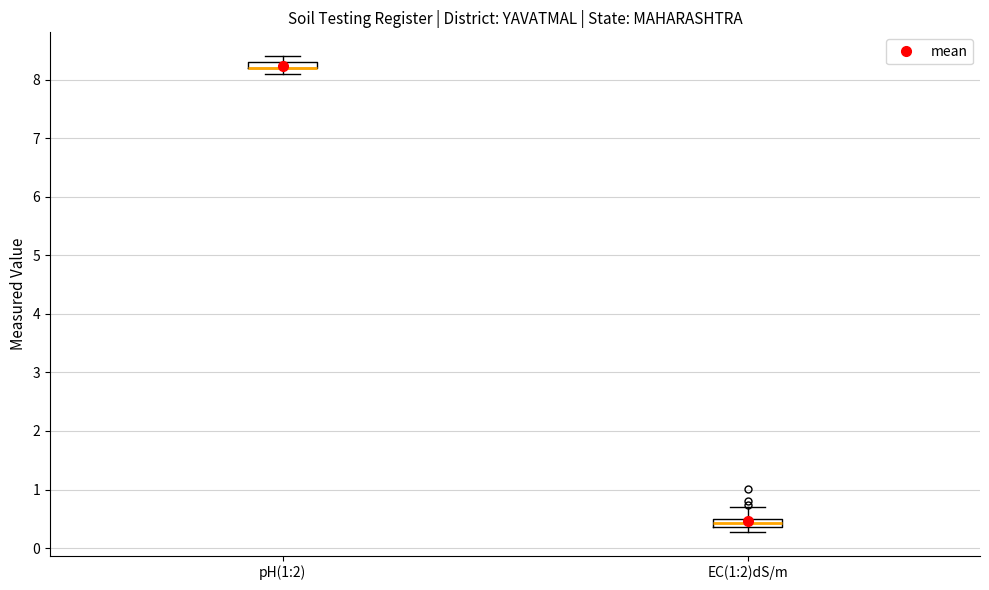

Where is the lower edge of the box for pH(1:2) on the y-axis? The values are not printed on the chart, so give them approximately, as read against the axis.

8.2